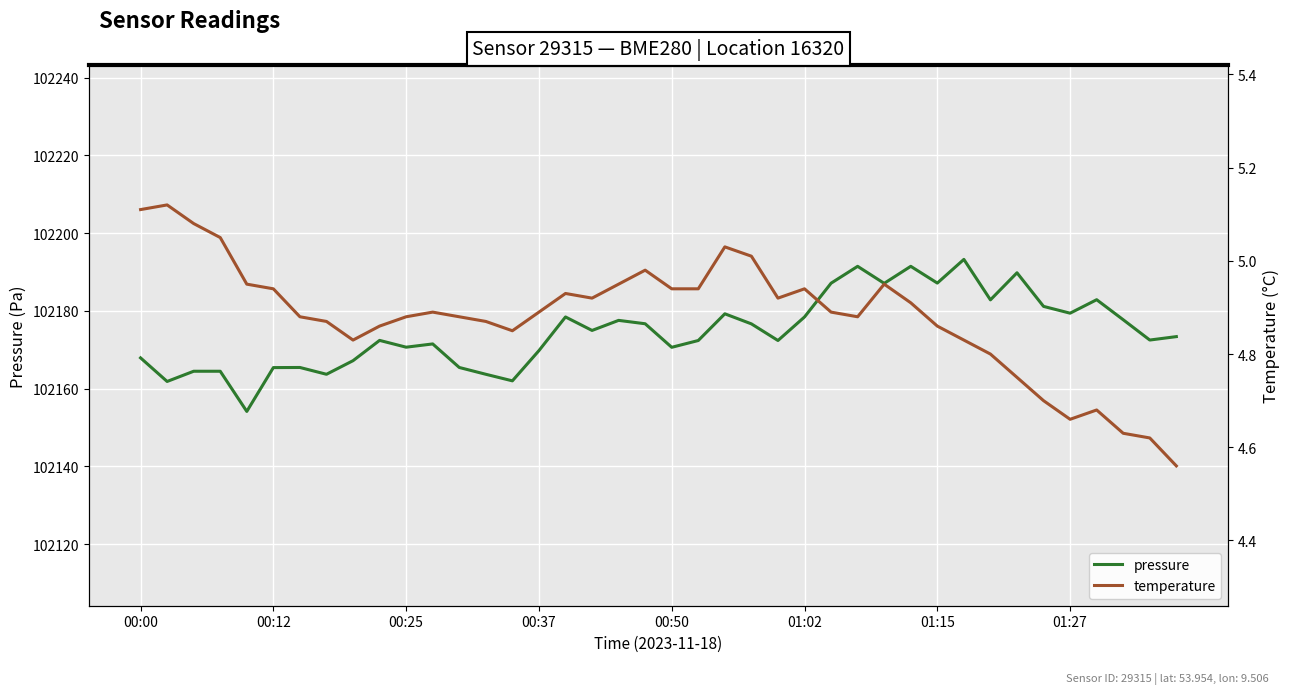

What is the difference between the second highest and second lowest values in the temperature series?

0.5